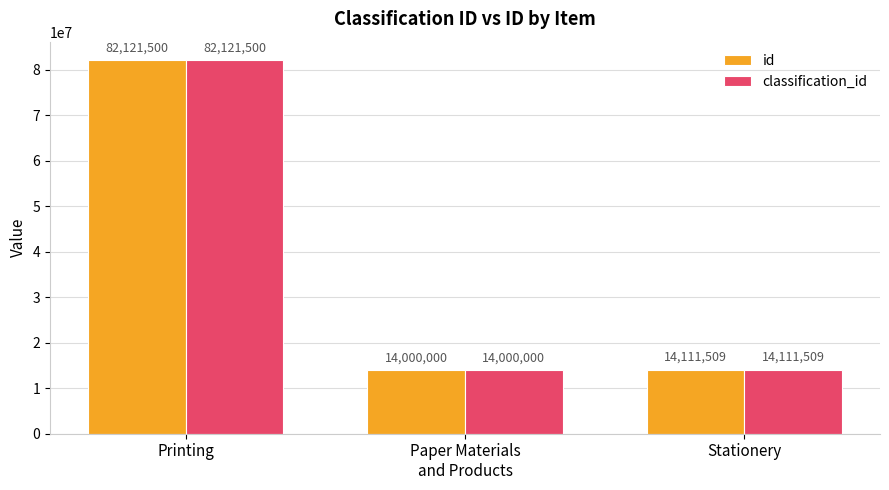

What is the sum of the id values at Stationery and Printing?

96233009